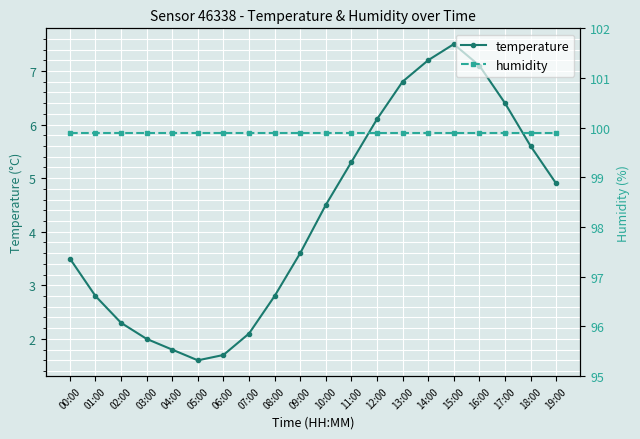

What is the difference between the maximum and minimum values in the temperature series?

5.9